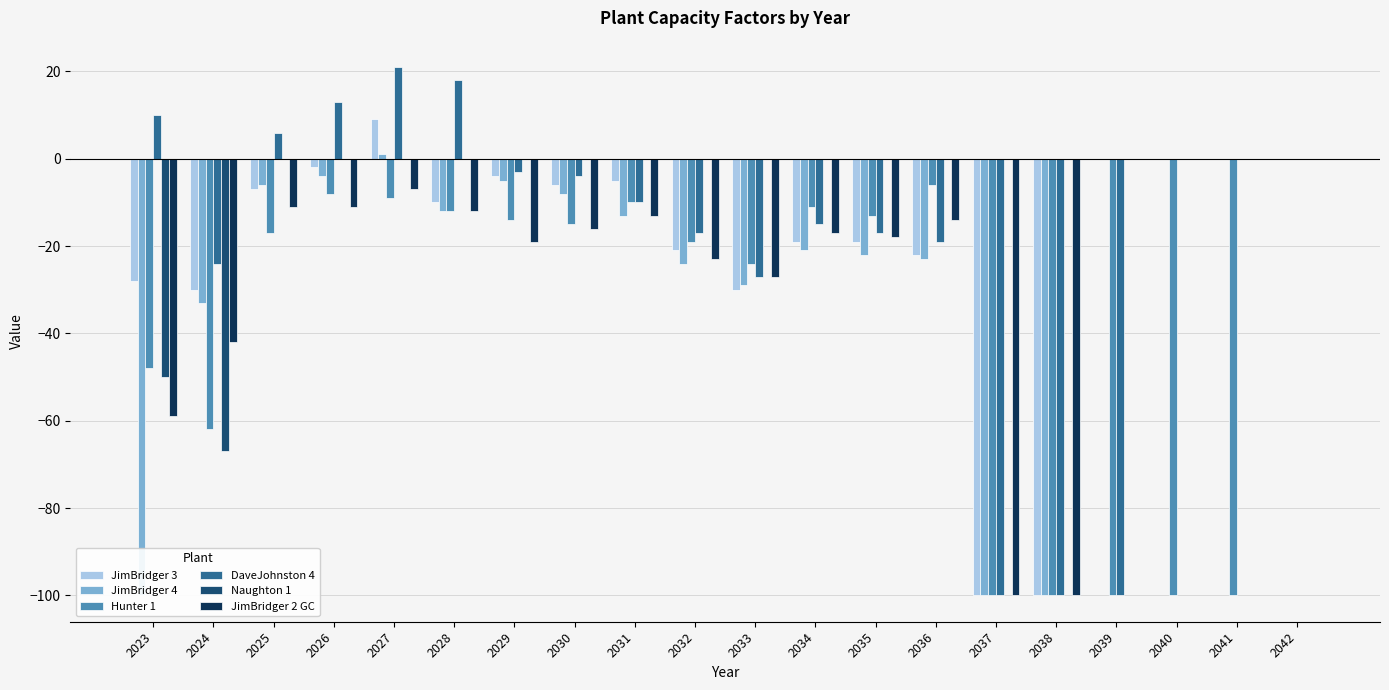

Reading right to left, list all the values displayed in this chart.

JimBridger 3: 0	0	0	0	-100	-100	-22	-19	-19	-30	-21	-5	-6	-4	-10	9	-2	-7	-30	-28
JimBridger 4: 0	0	0	0	-100	-100	-23	-22	-21	-29	-24	-13	-8	-5	-12	1	-4	-6	-33	-100
Hunter 1: 0	-100	-100	-100	-100	-100	-6	-13	-11	-24	-19	-10	-15	-14	-12	-9	-8	-17	-62	-48
DaveJohnston 4: 0	0	0	-100	-100	-100	-19	-17	-15	-27	-17	-10	-4	-3	18	21	13	6	-24	10
Naughton 1: 0	0	0	0	0	0	0	0	0	0	0	0	0	0	0	0	0	0	-67	-50
JimBridger 2 GC: 0	0	0	0	-100	-100	-14	-18	-17	-27	-23	-13	-16	-19	-12	-7	-11	-11	-42	-59